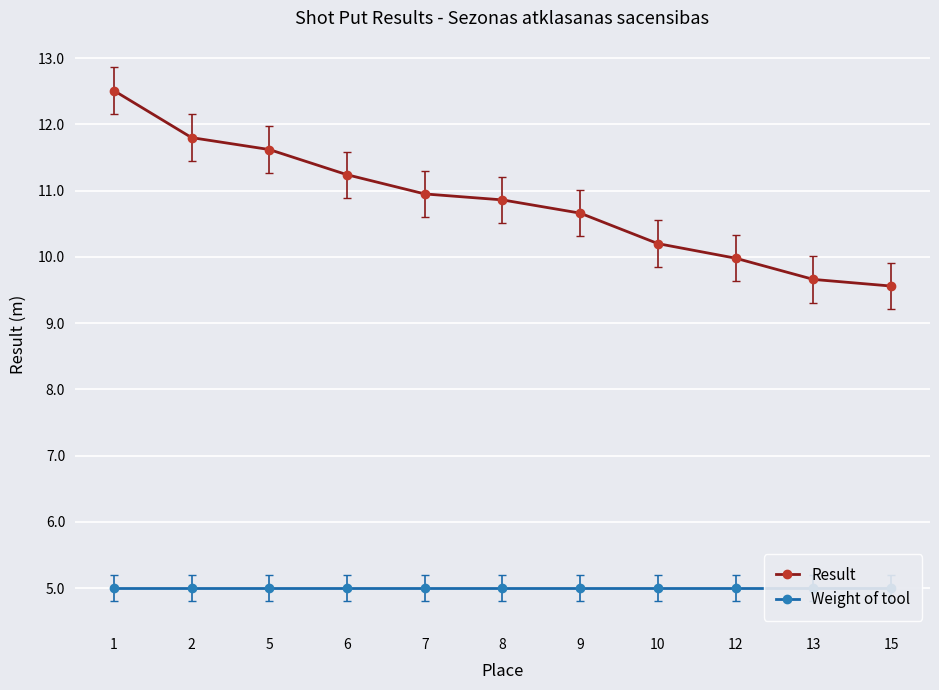

What is the sum of all Weight of tool values?

55.0